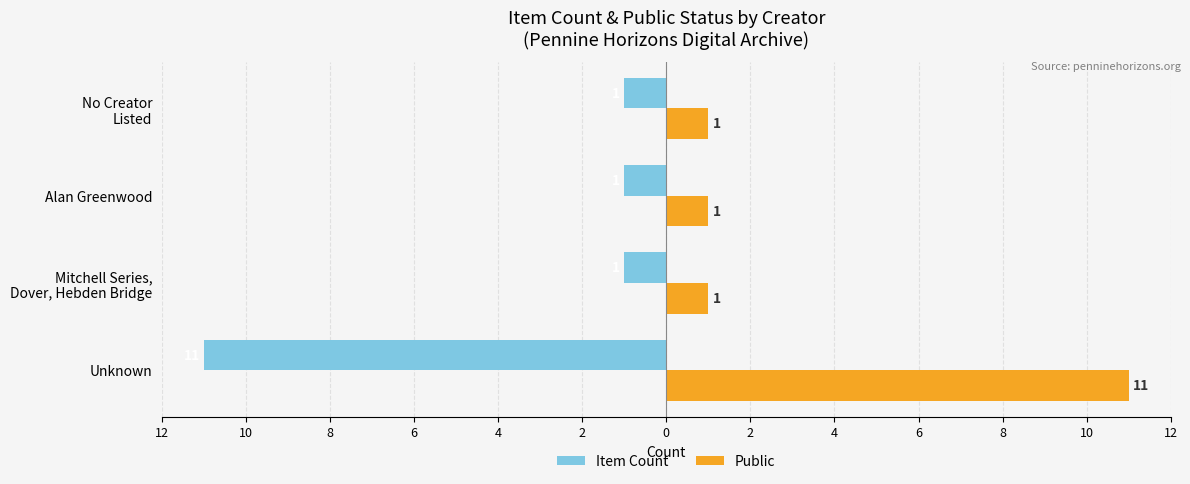

What are all the series names shown in the legend?

Item Count, Public